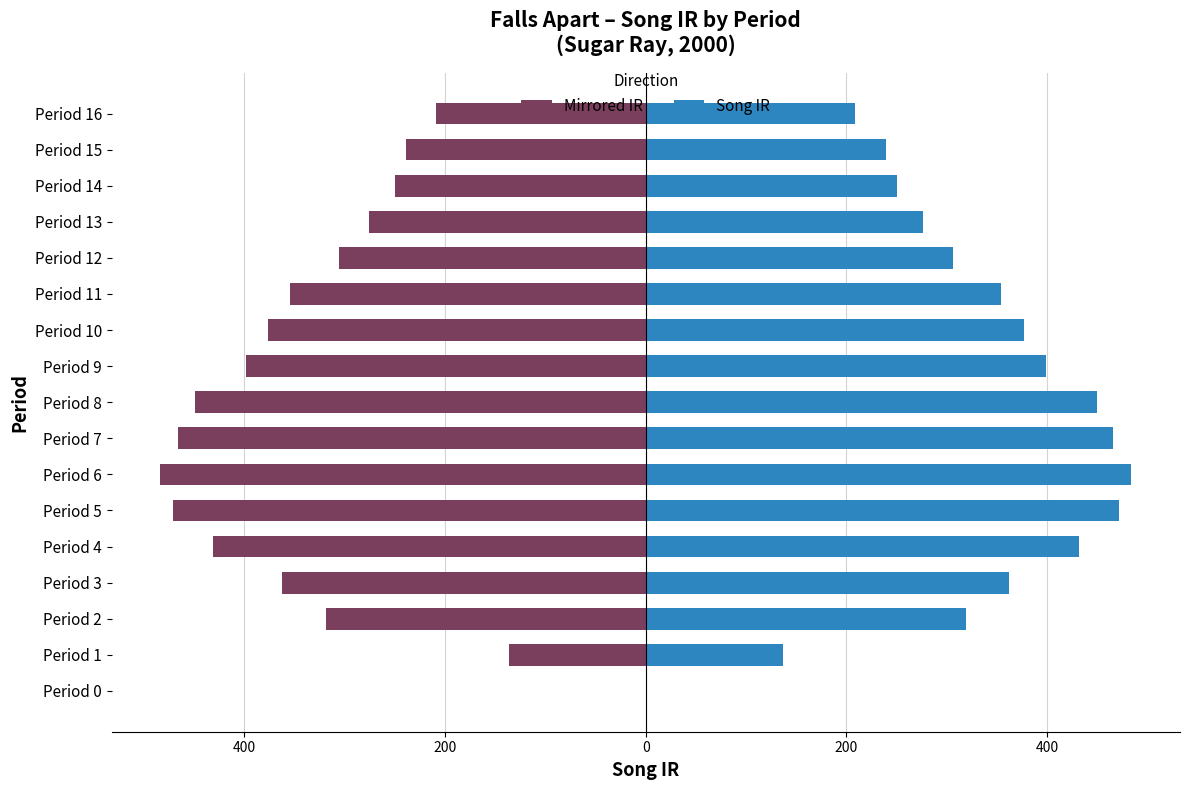

Are the bars grouped side by side (vs. stacked)?

Yes